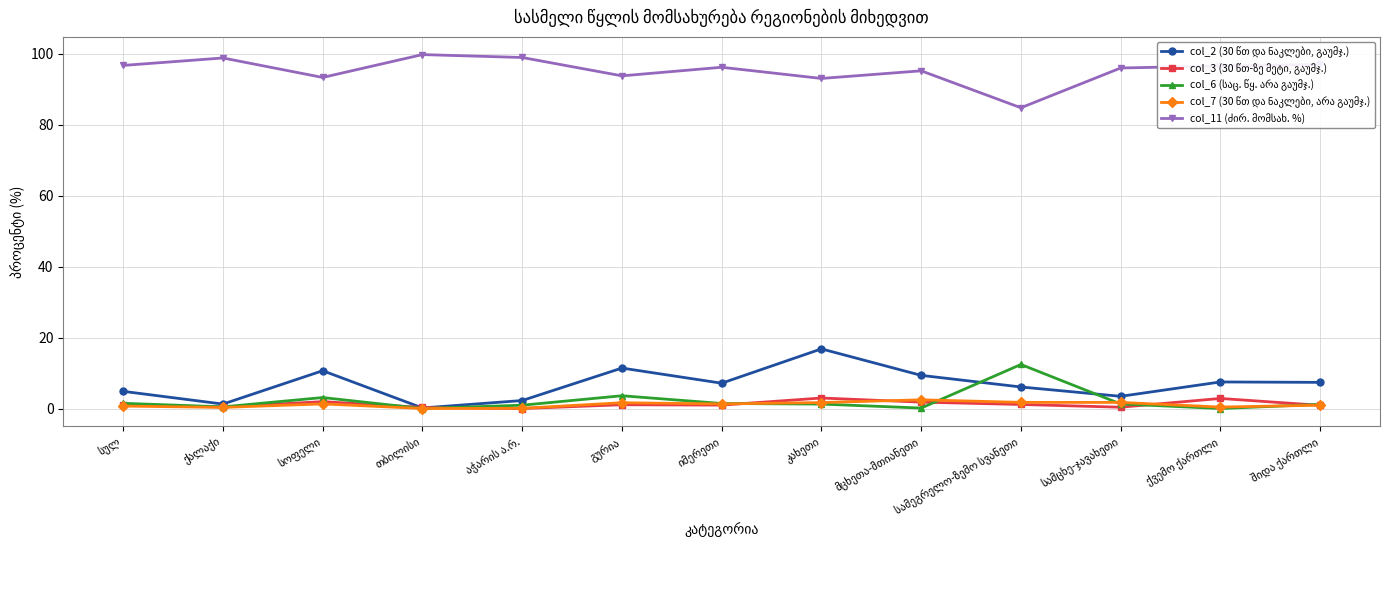

At how many categories does at least one series exceed 56?

13